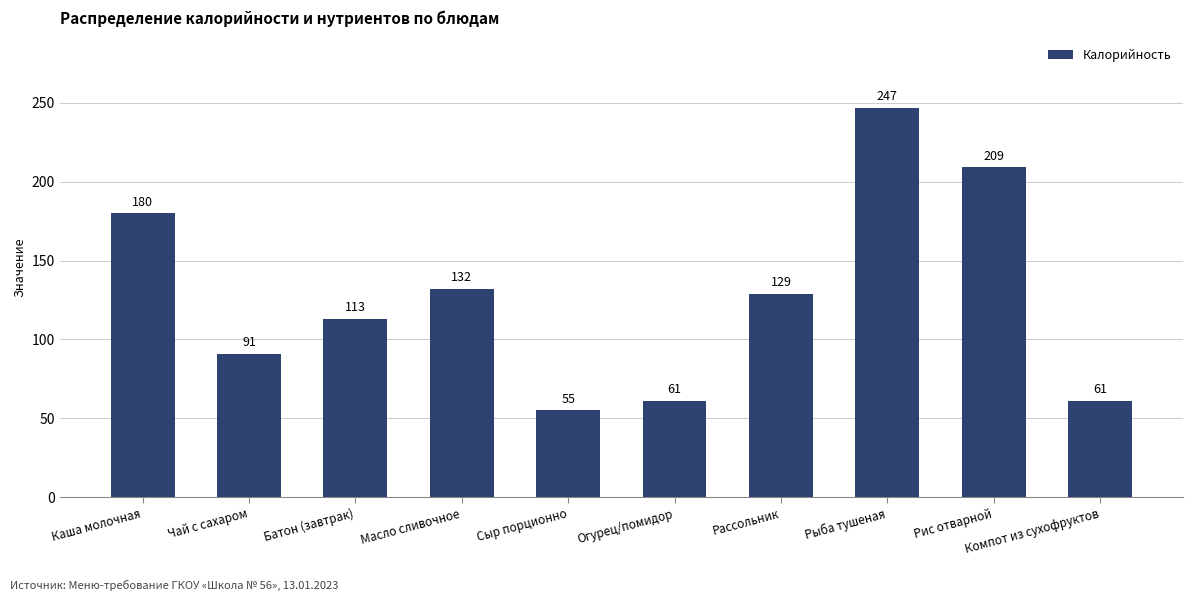

Where does the data first go above 129?

Каша молочная